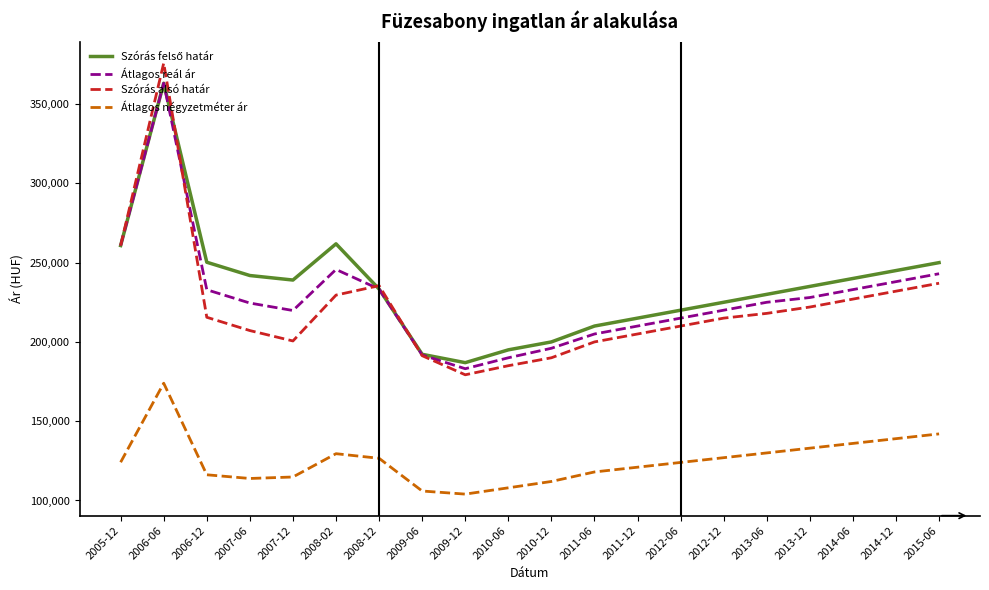

What is the average value of the Átlagos reál ár series?

227898